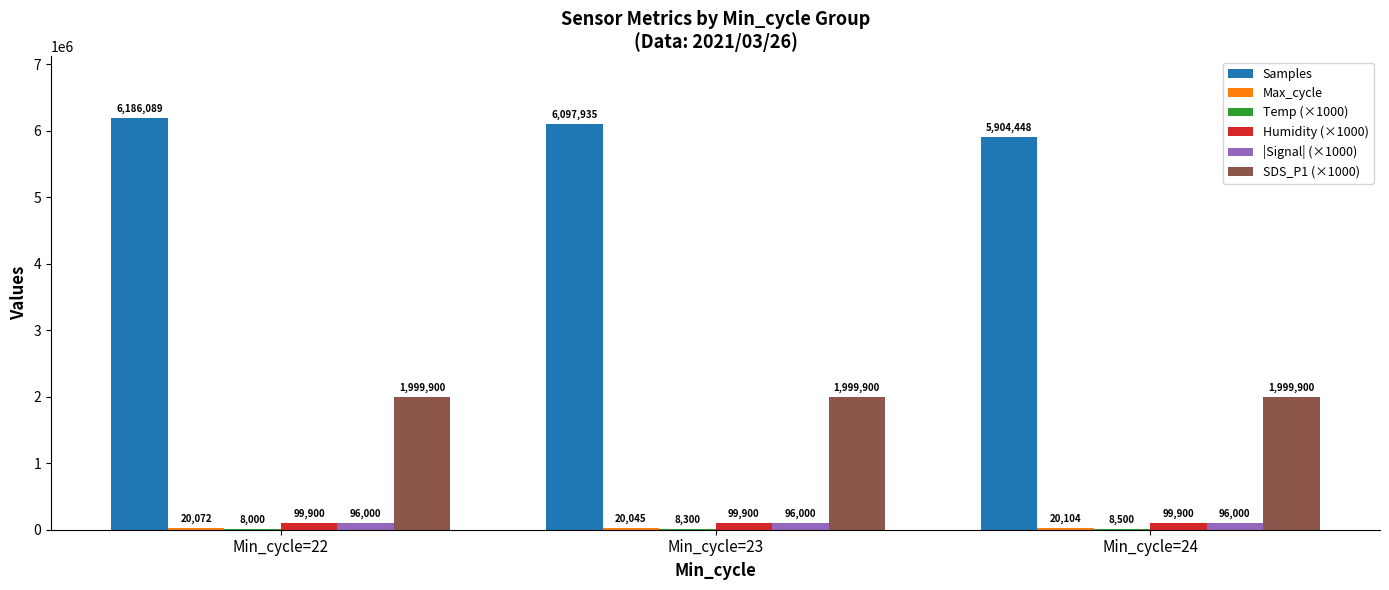

Are the bars horizontal?

No